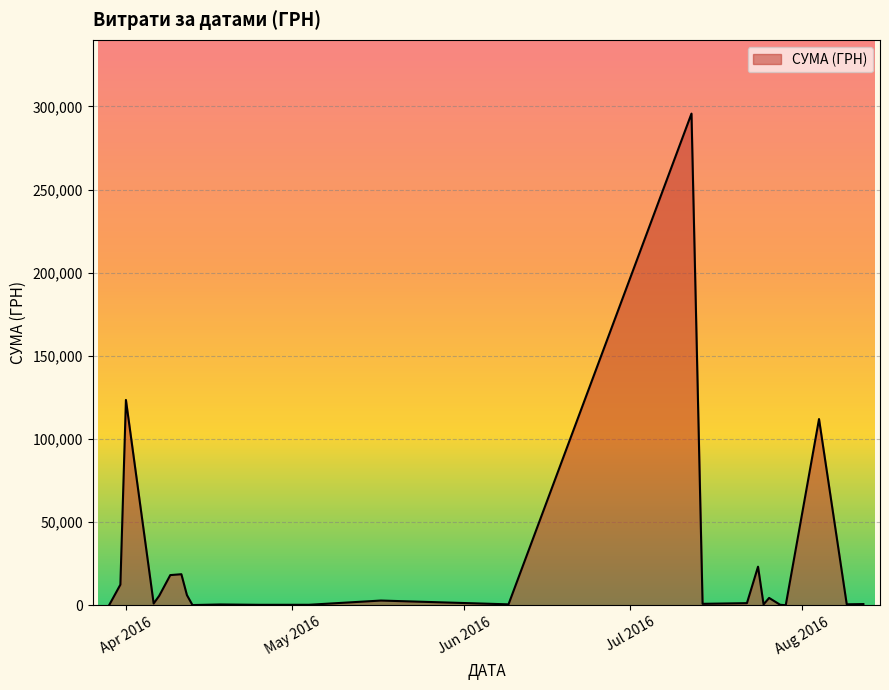

What is the difference between the maximum and minimum values?

295540.8